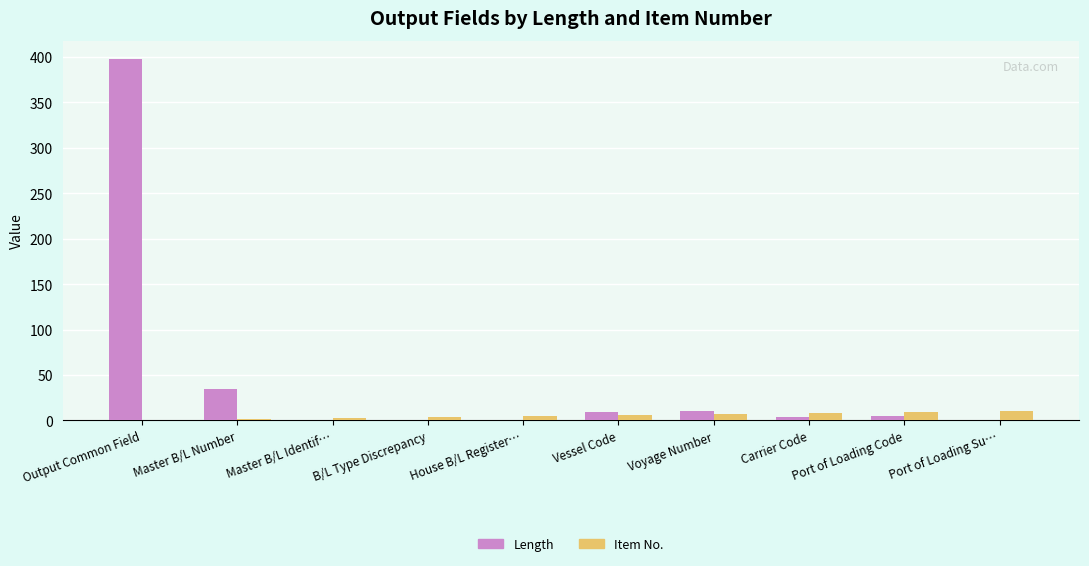

Read the Length value at House B/L Register….

1